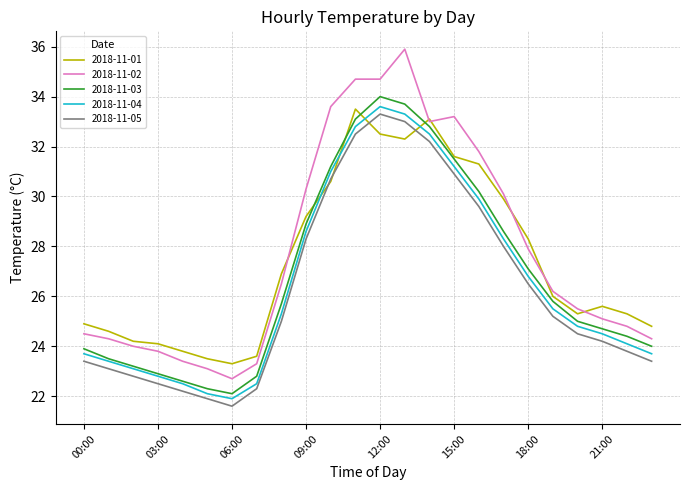

Which series has the largest range (max minus min)?

2018-11-02